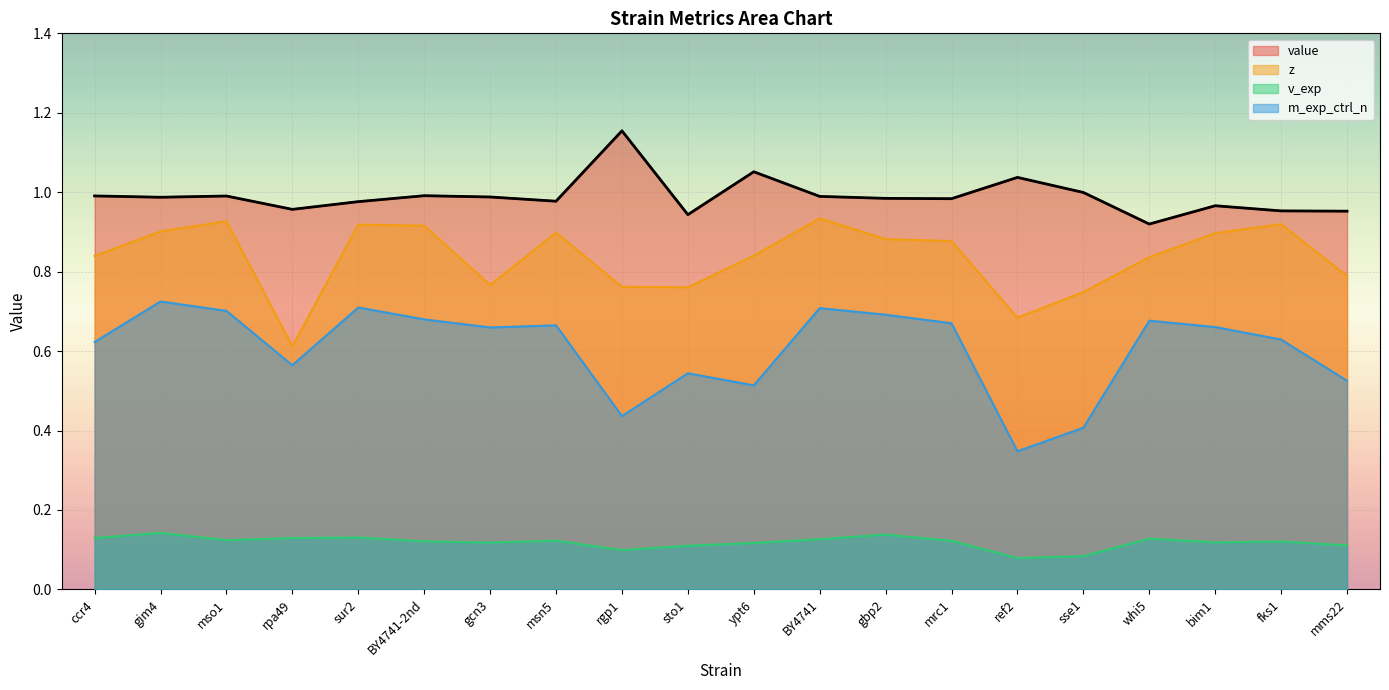

What is the highest value of the m_exp_ctrl_n series?

0.7